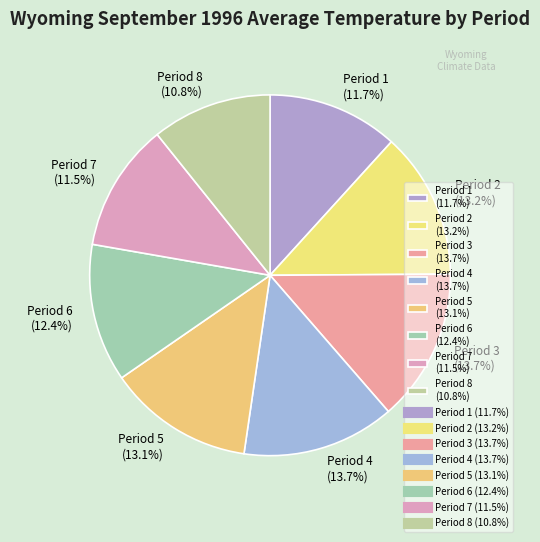

Is the sum of Period 5 and Period 2 greater than half?

No